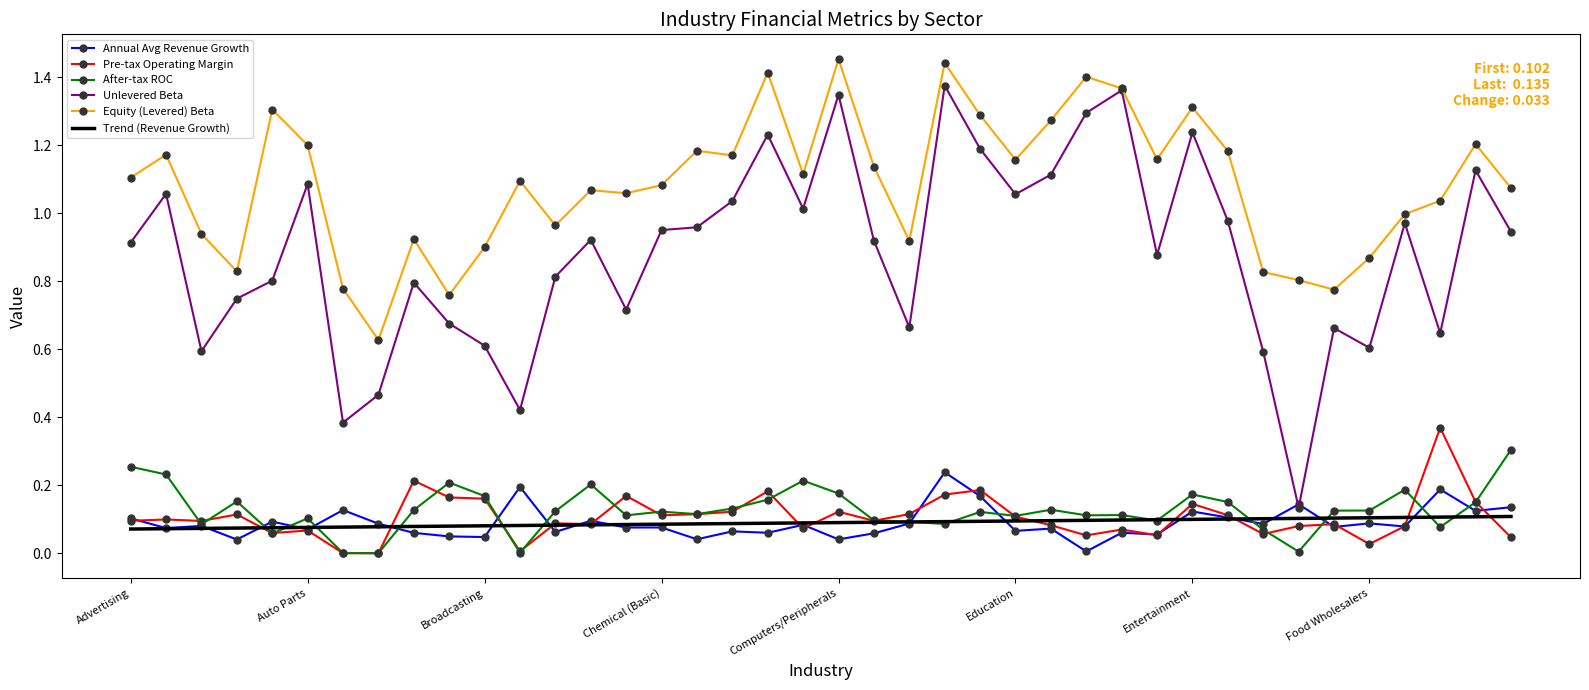

Which series has the largest range (max minus min)?

Unlevered Beta